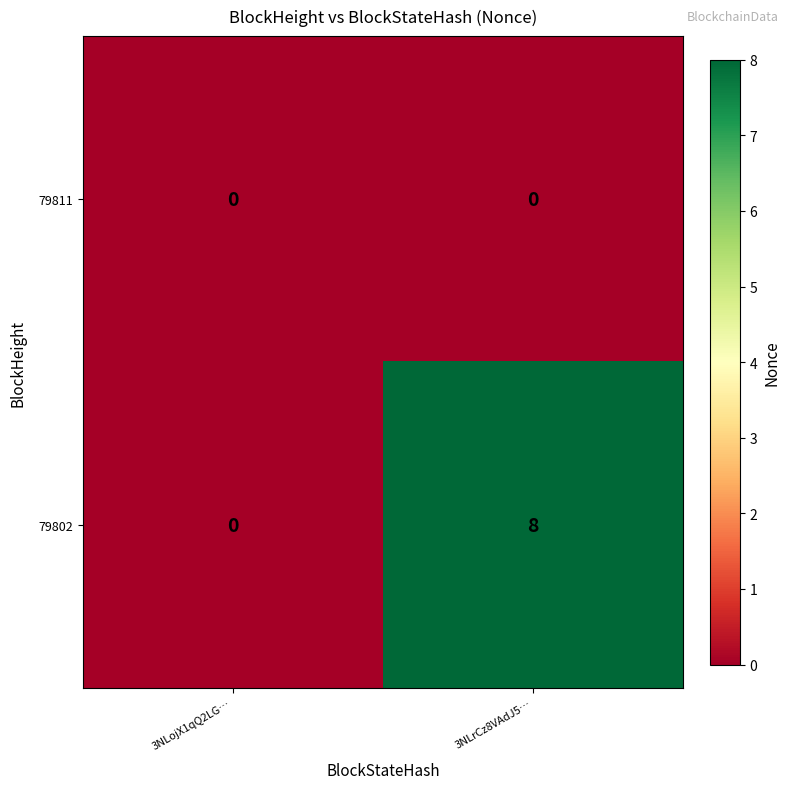

The 79802 series shows -6 at 3NLojX1qQ2LG…. True or false?

False